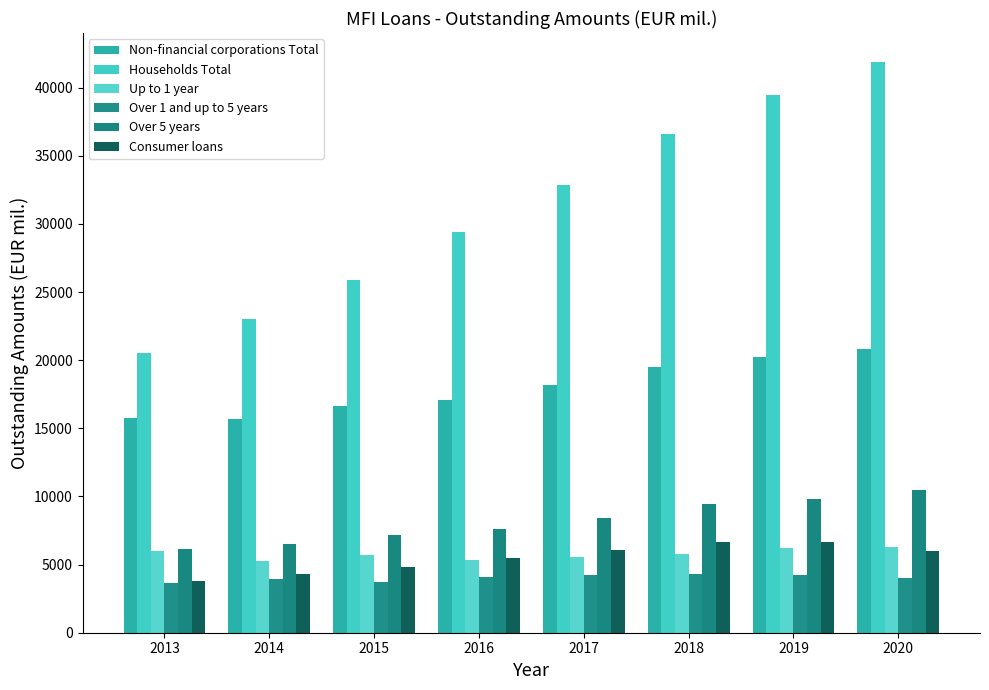

At which label is Over 5 years closest to 8302?

2017